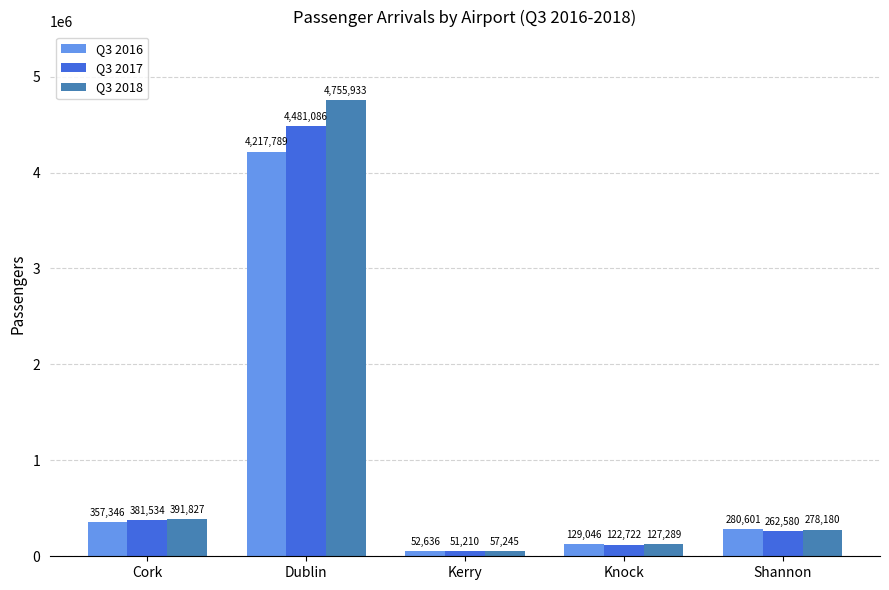

Which series has the largest total across all categories?

Q3 2018